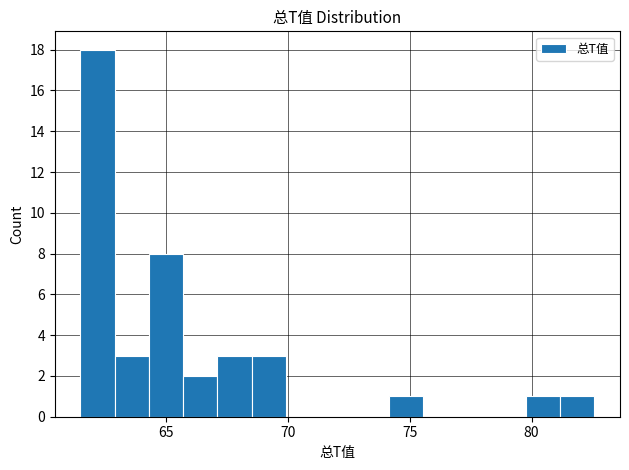

Around what value on the x-axis is the tallest bar? Give the approximate position of its centre, as read against the axis.

62.0